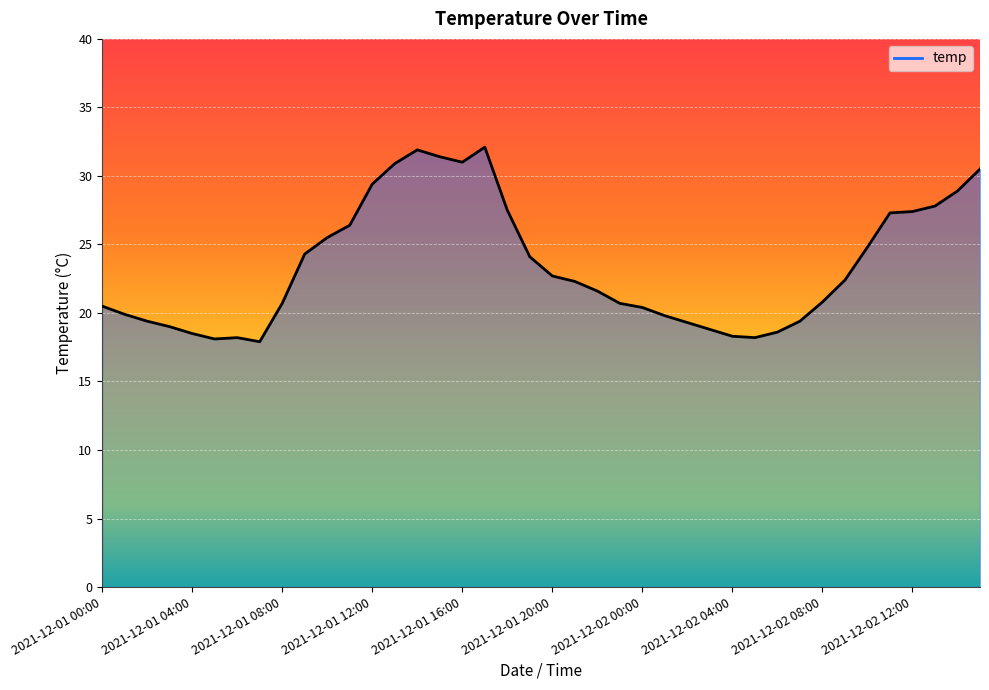

How many lines are shown in the chart?

1